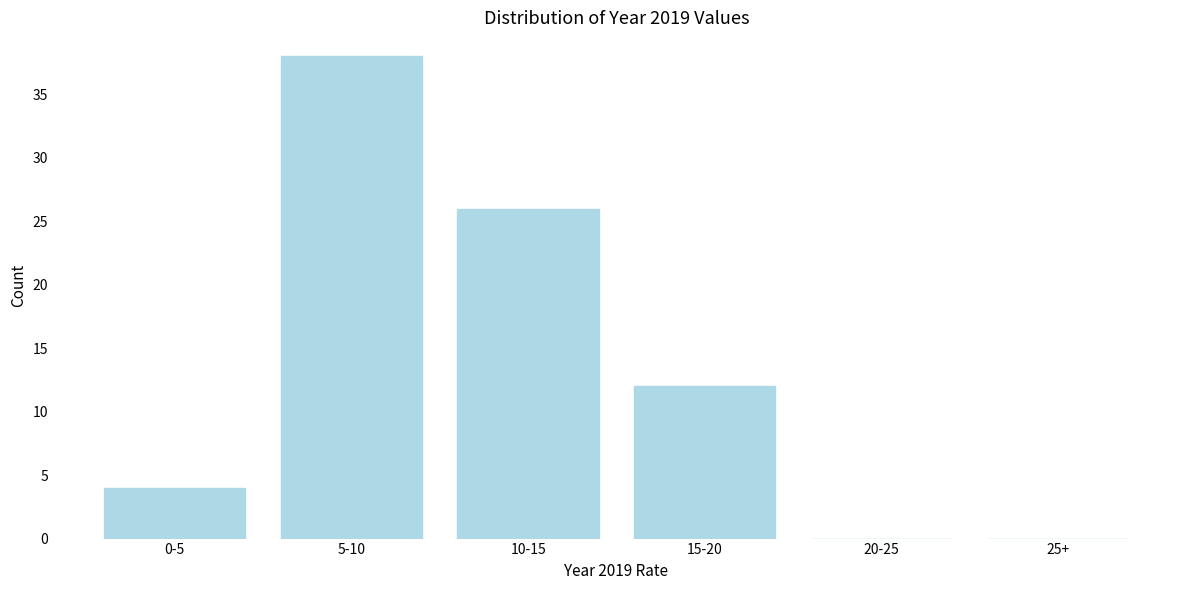

Reading left to right, what are all the values shown in this chart?

0-5=4	5-10=38	10-15=26	15-20=12	20-25=0	25+=0